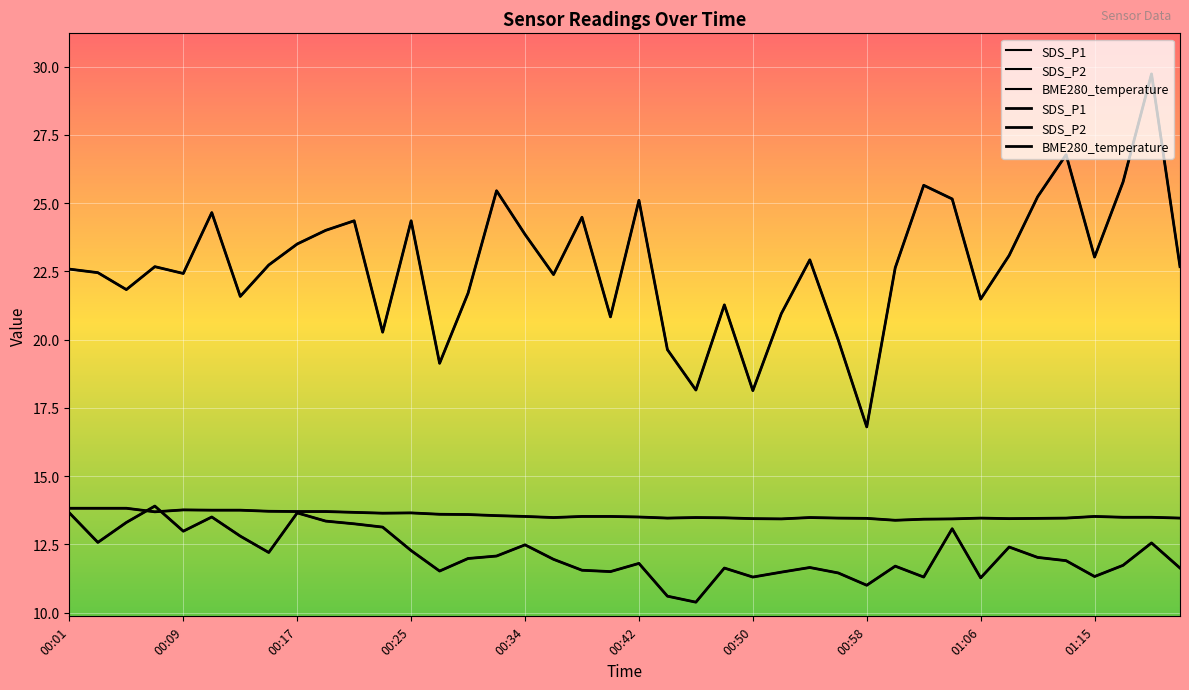

Which series has the largest total across all categories?

SDS_P1